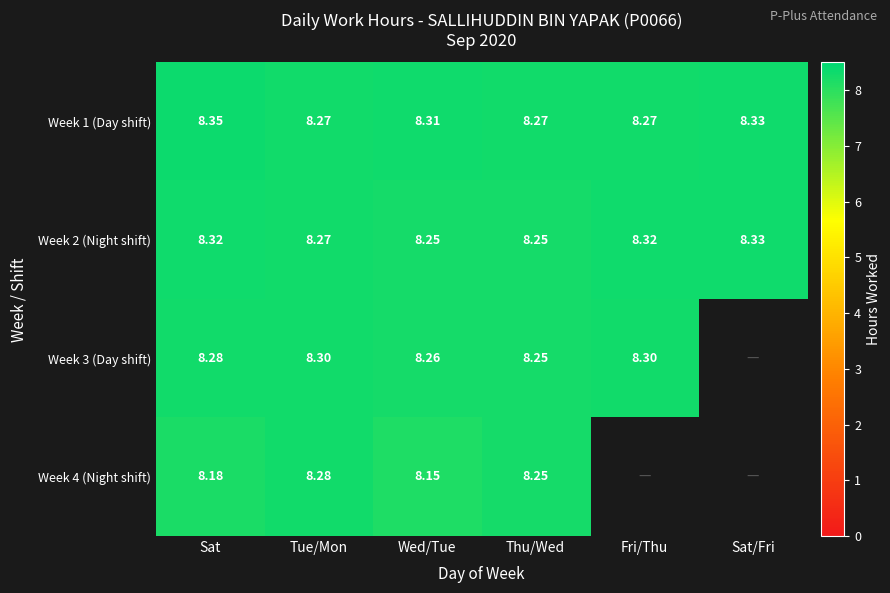

How many values in the Week 4 (Night shift) series exceed 8?

4